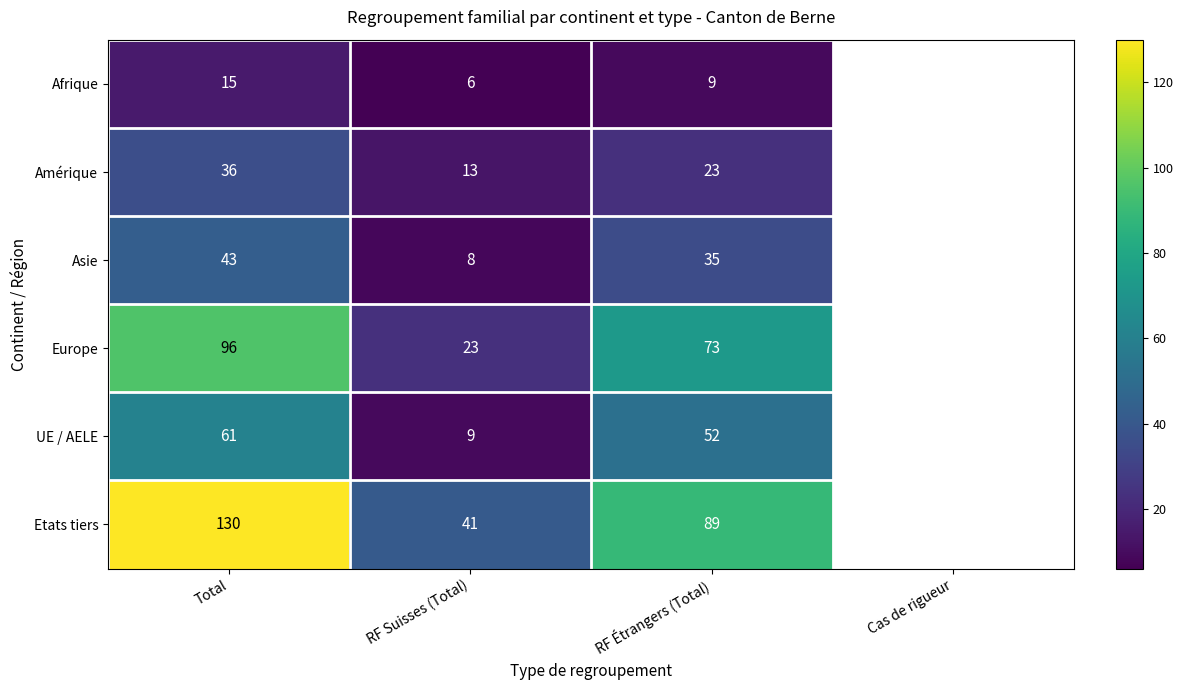

What is the spread (max minus min) of values at Total?

115